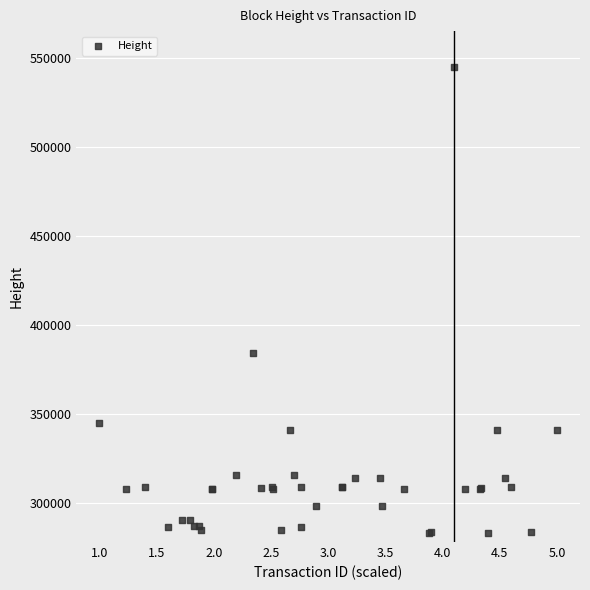

What Y value in the scatter plot is closest to 414272?

384506